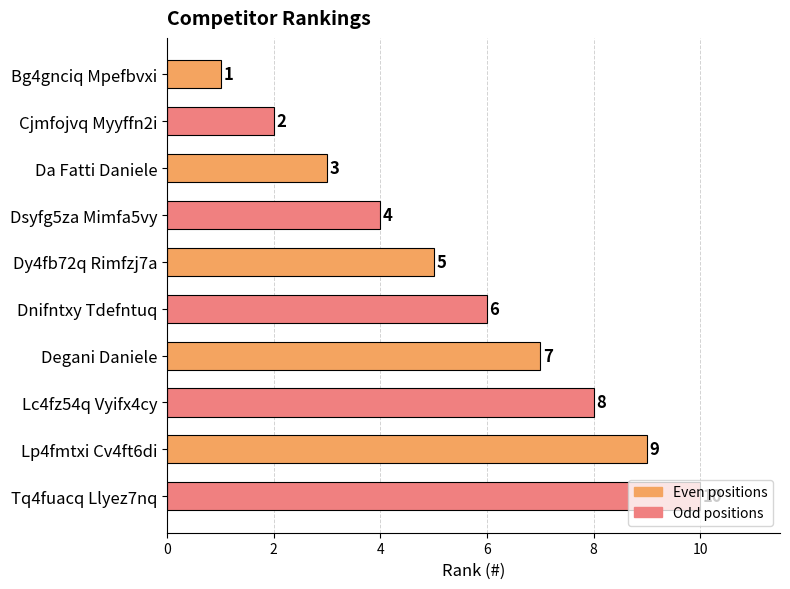

What is the average value?

6